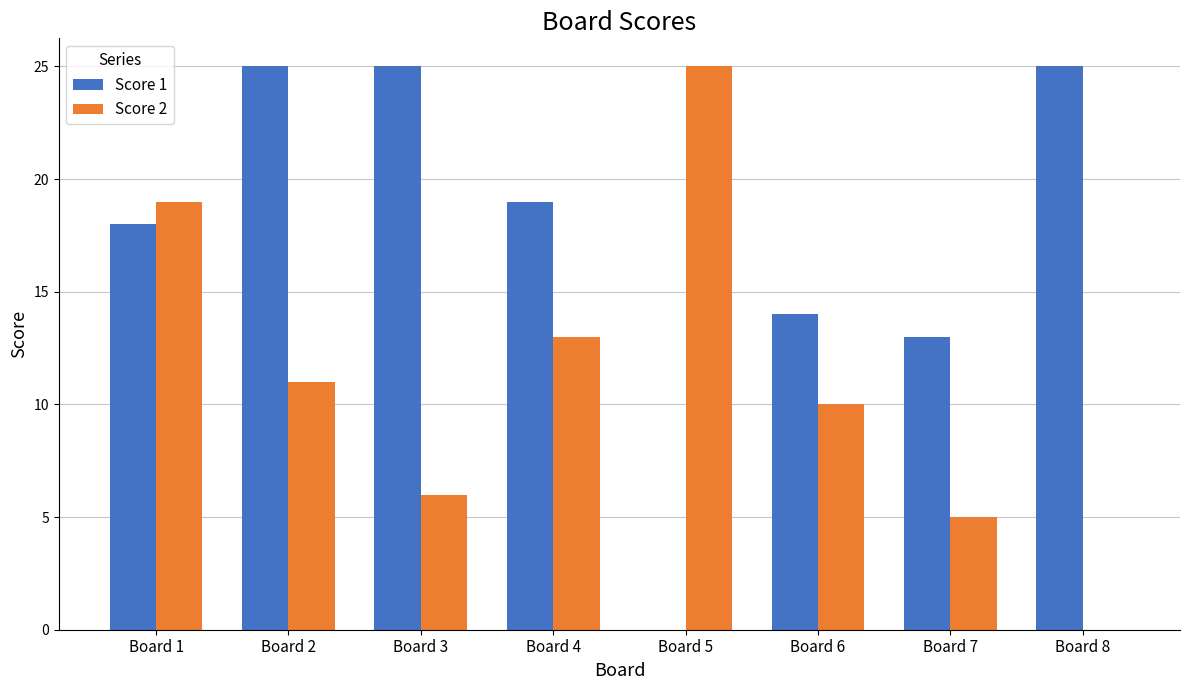

True or false: Score 1 has a value of 7 at Board 6.

False